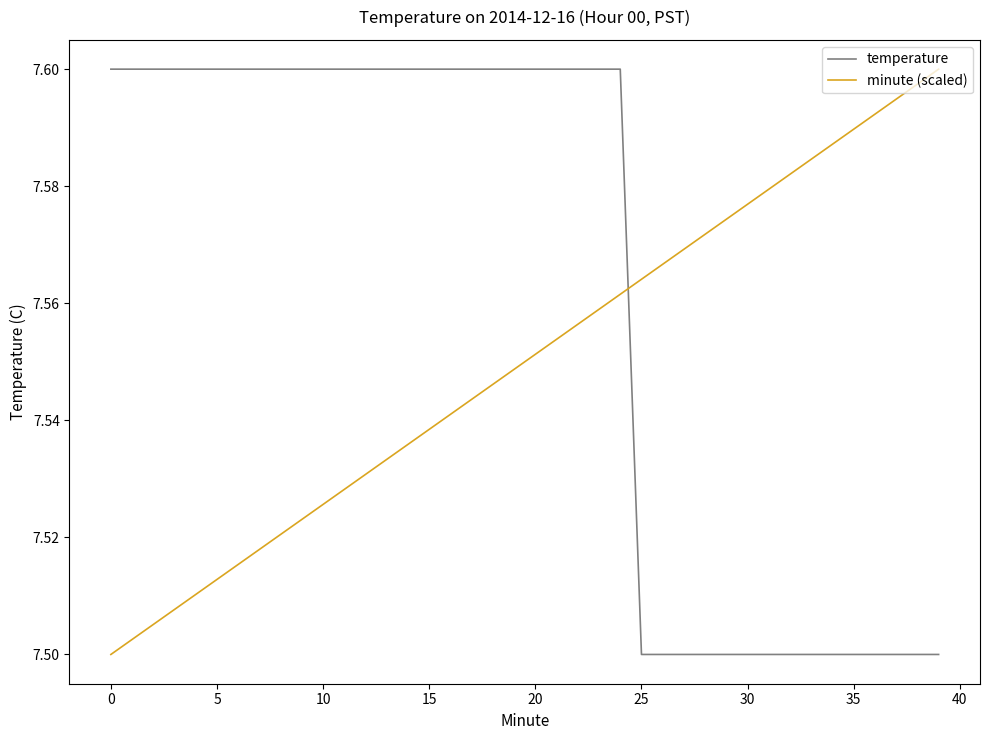

Rank the series by their average value, from highest to lowest.

temperature, minute (scaled)